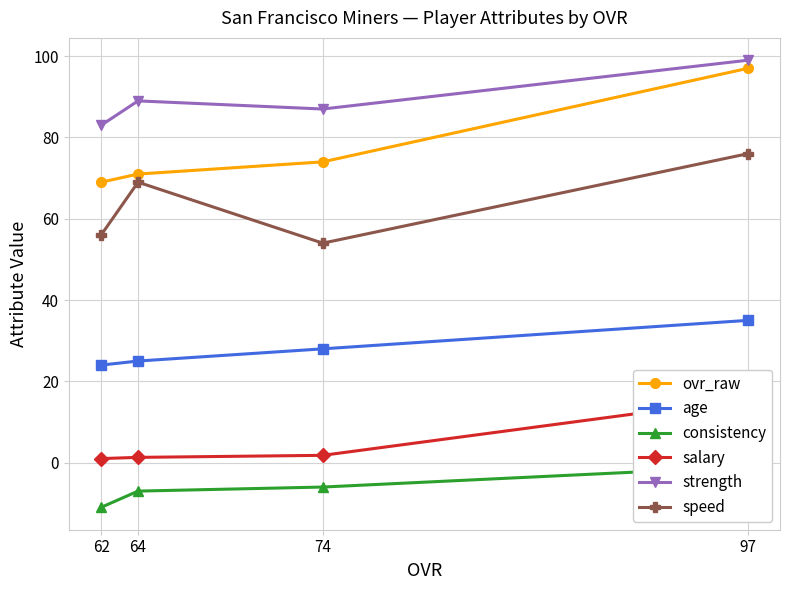

How many lines are shown in the chart?

6